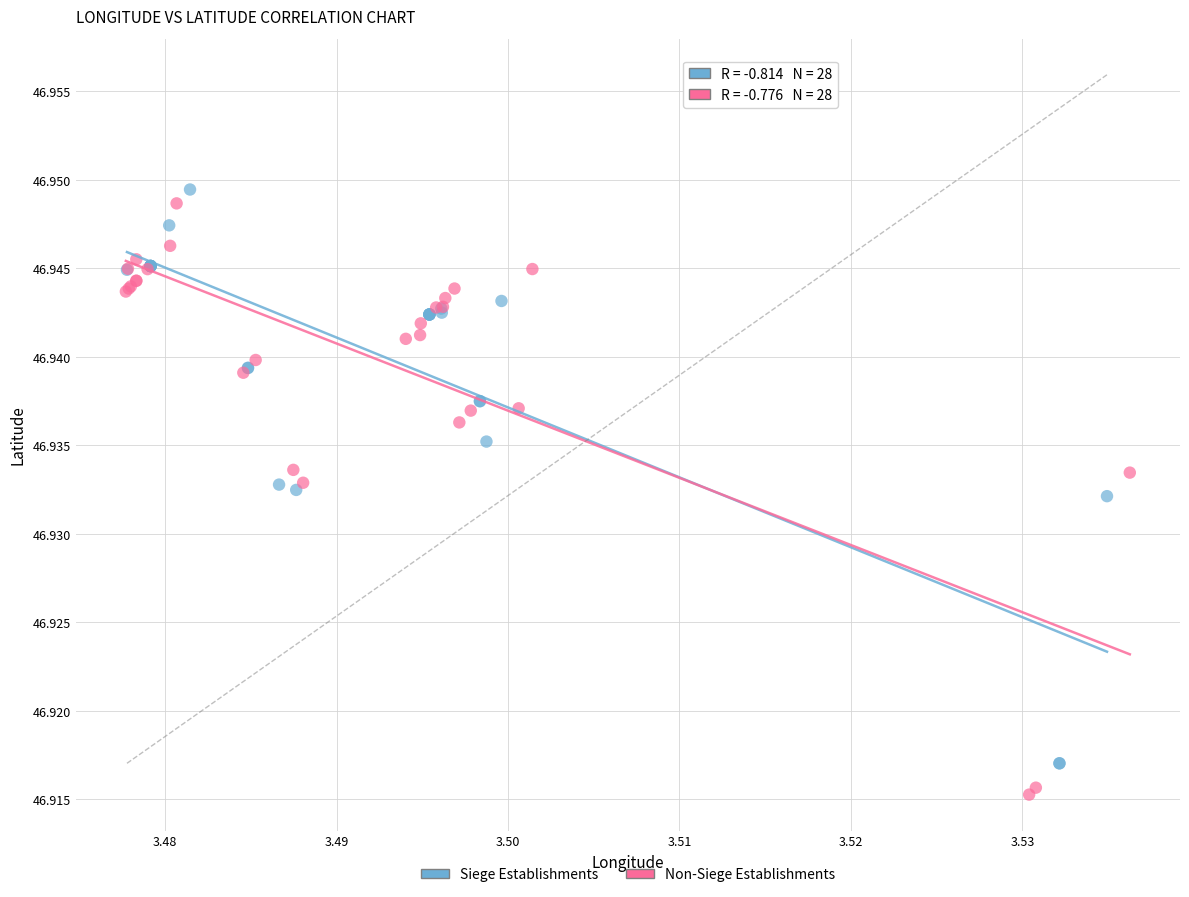

What are all the series names shown in the legend?

Siege Establishments, Non-Siege Establishments